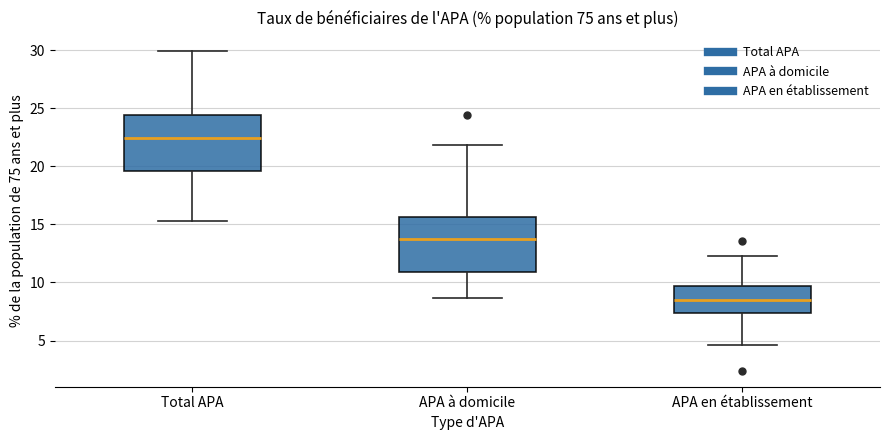

Where does the lower whisker of the box for APA en établissement end on the y-axis? The values are not printed on the chart, so give them approximately, as read against the axis.

4.5